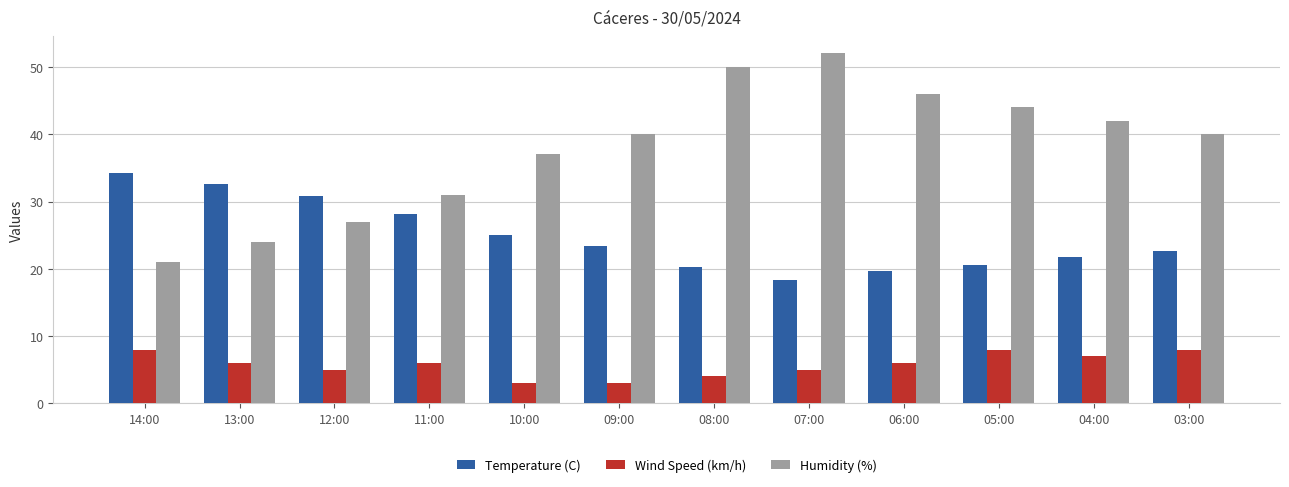

List the series in order of their peak value, highest first.

Humidity (%), Temperature (C), Wind Speed (km/h)